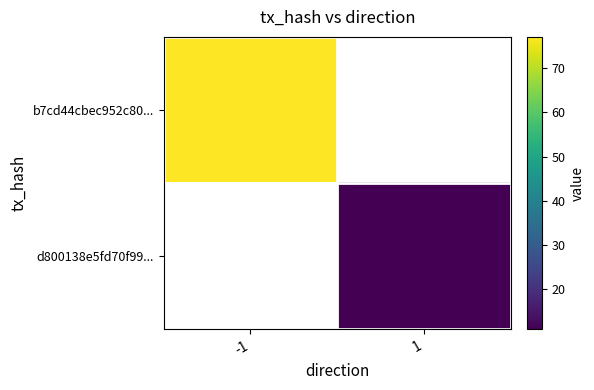

The value of b7cd44cbec952c80... at -1 is 77.0. True or false?

True